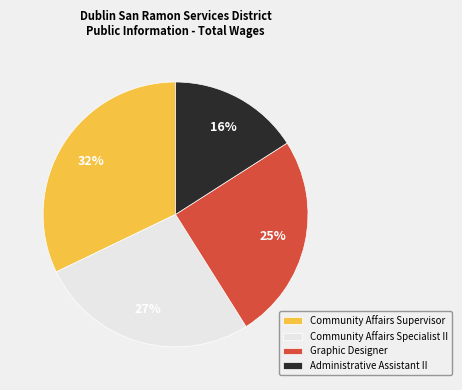

To the nearest percent, what portion does Graphic Designer represent?

25%